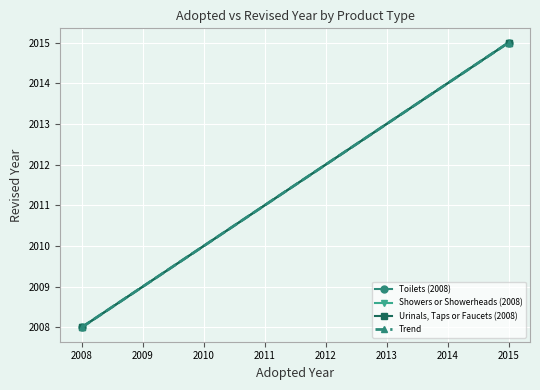

What is the value of the Showers or Showerheads (2008) point at the 1st from the left?

2008